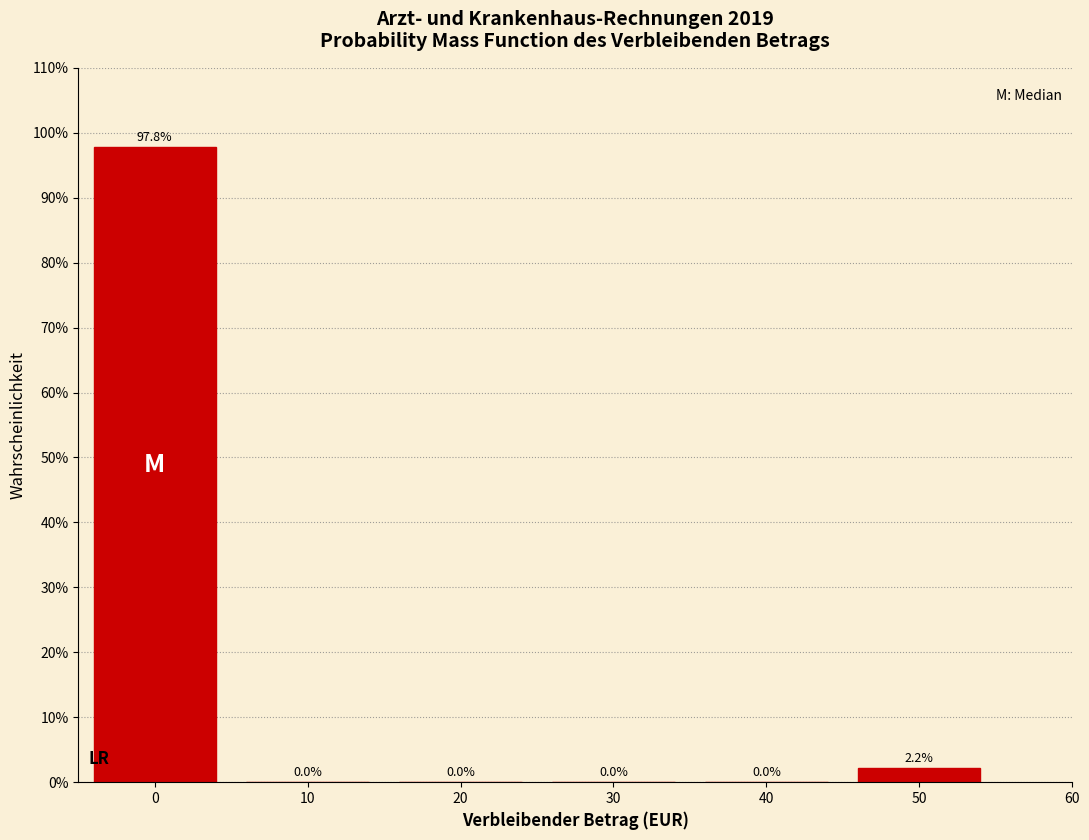

Are the bars horizontal?

No